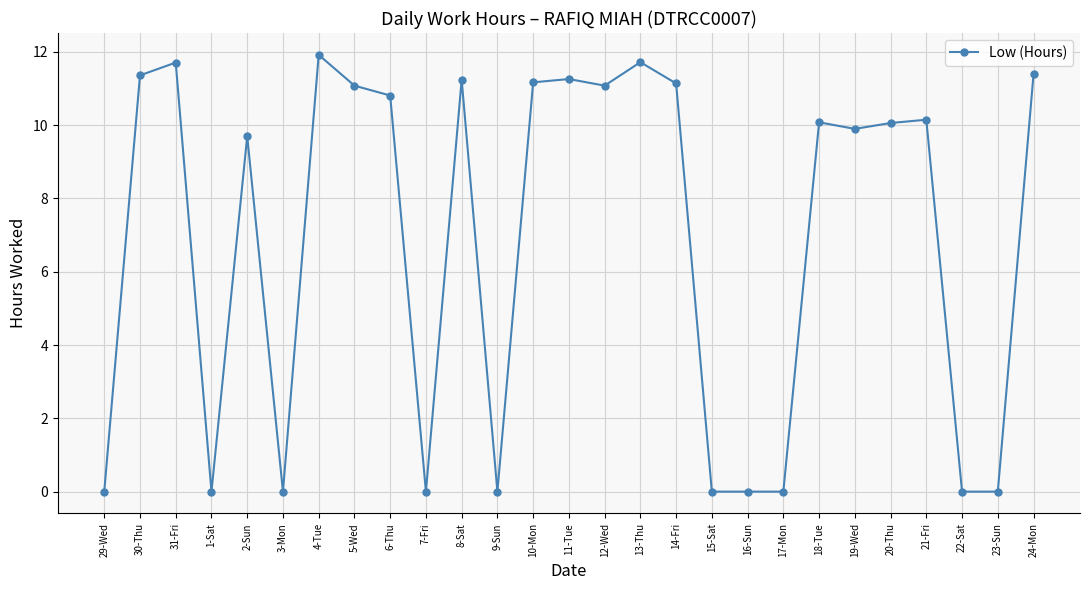

What is the difference between the values at 4-Tue and 16-Sun?

11.9